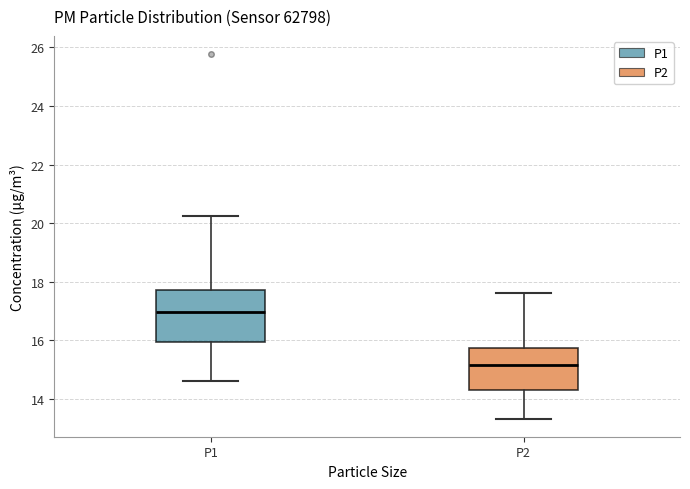

Which box's median line is the highest?

P1